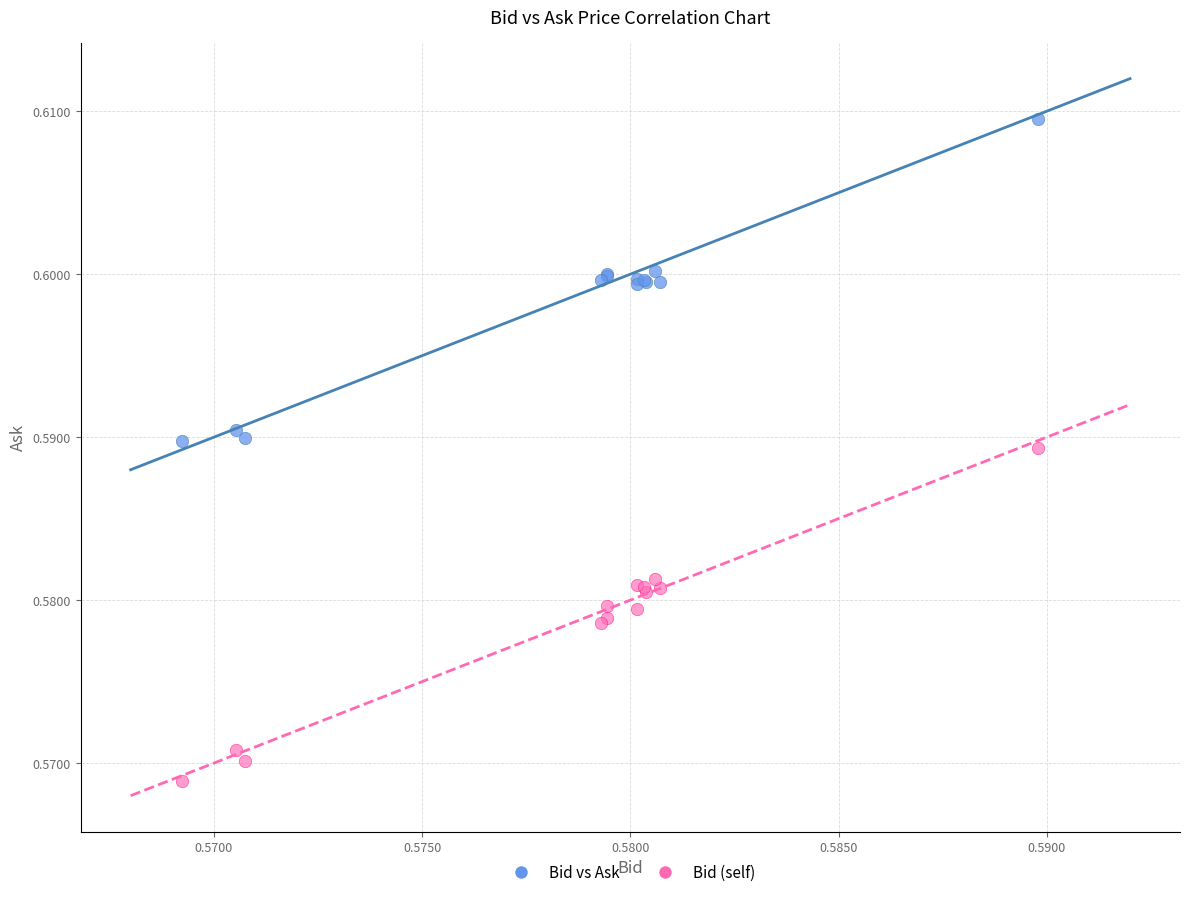

Which series contains the lowest Y value?

Bid (self)